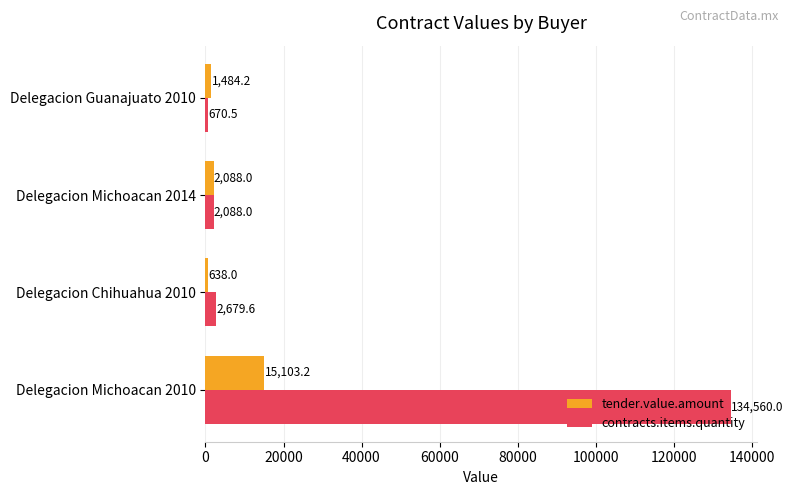

Which category has the highest value in the contracts.items.quantity series?

Delegacion Michoacan 2010